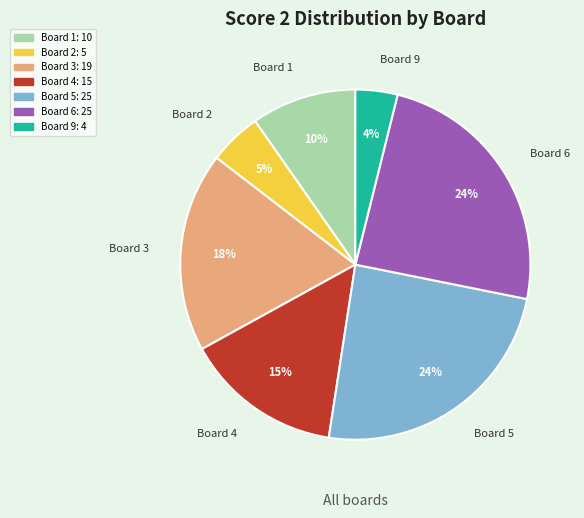

To the nearest percent, what is the difference between the largest and smallest slice percentages?

20%